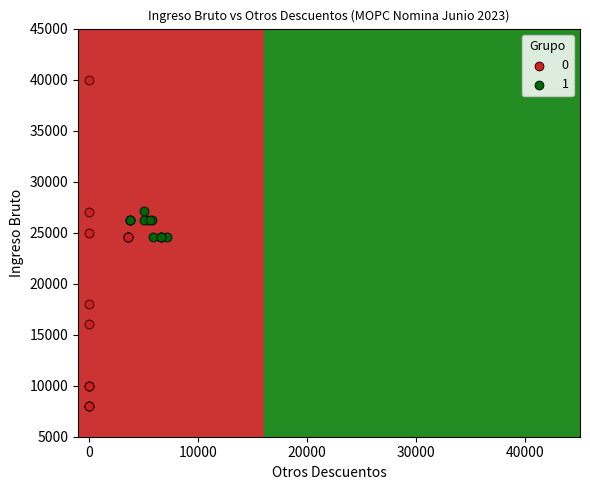

Which series contains the lowest Y value?

0